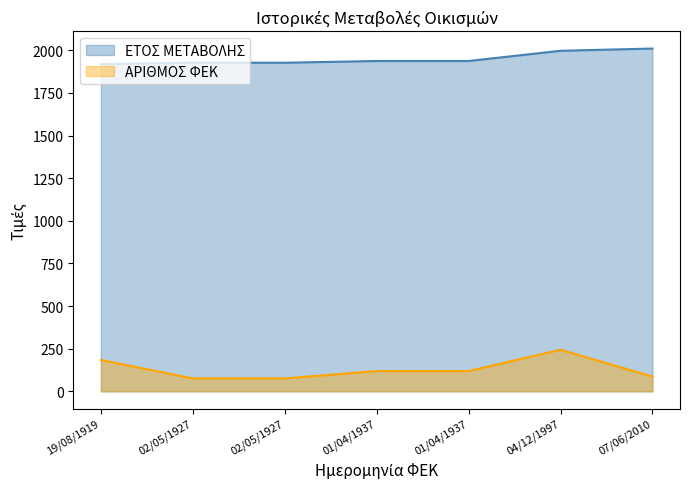

What is the sum of the ΑΡΙΘΜΟΣ ΦΕΚ values at 01/04/1937 and 19/08/1919?

303